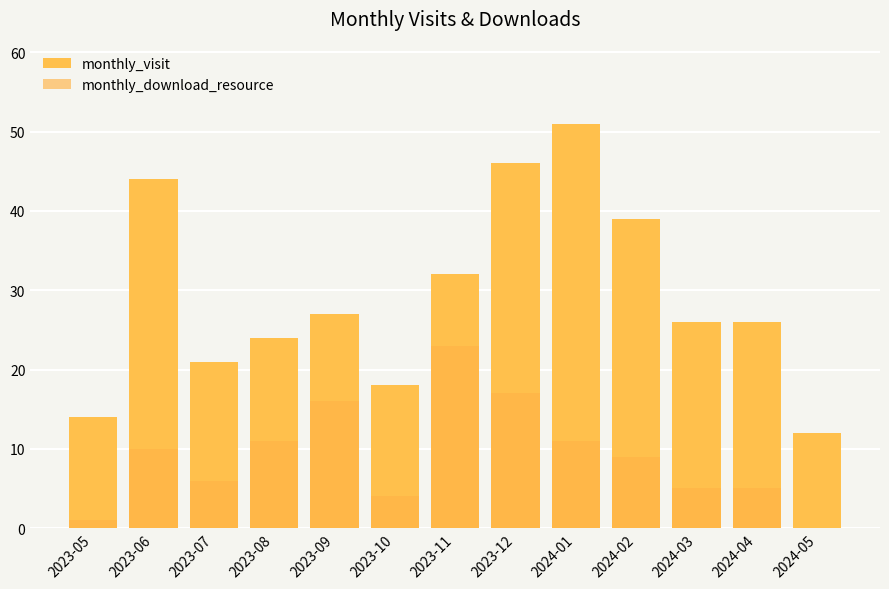

What is the value of the monthly_download_resource bar at the 7th from the left?

23